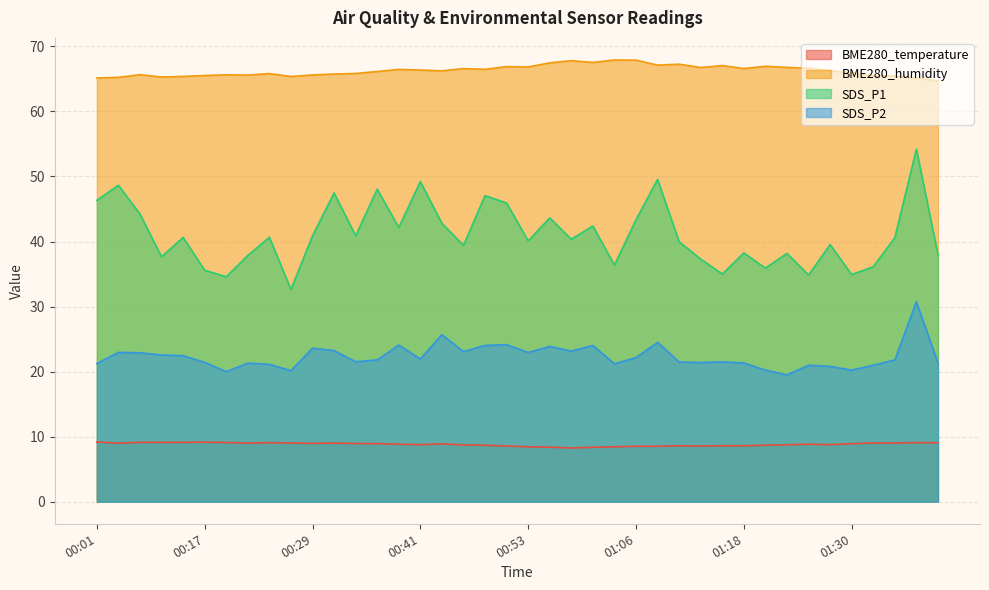

In BME280_humidity, how many points are higher than both neighbors (excluding endpoints)?

11